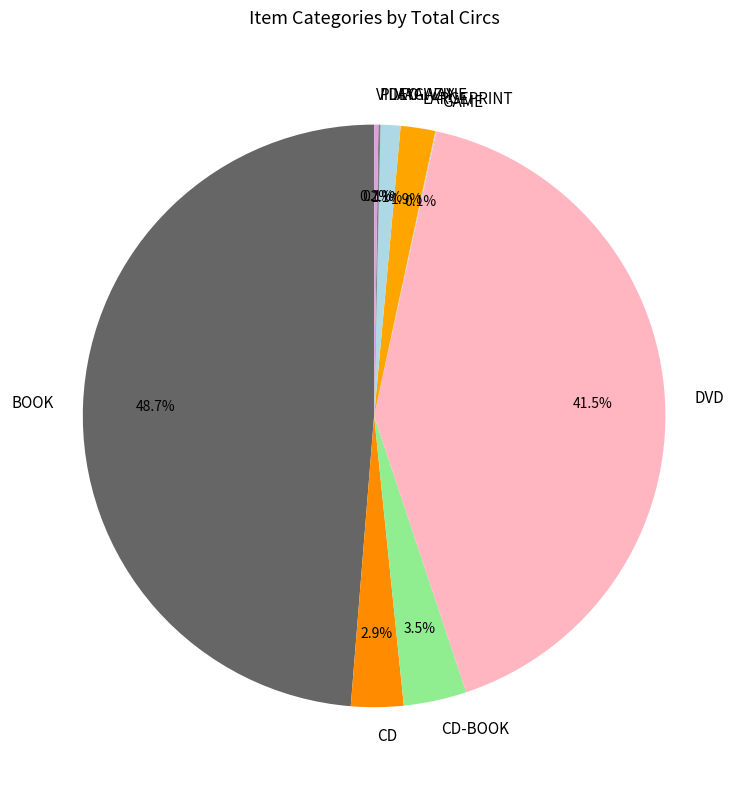

What percentage is the CD slice, to the nearest percent?

3%